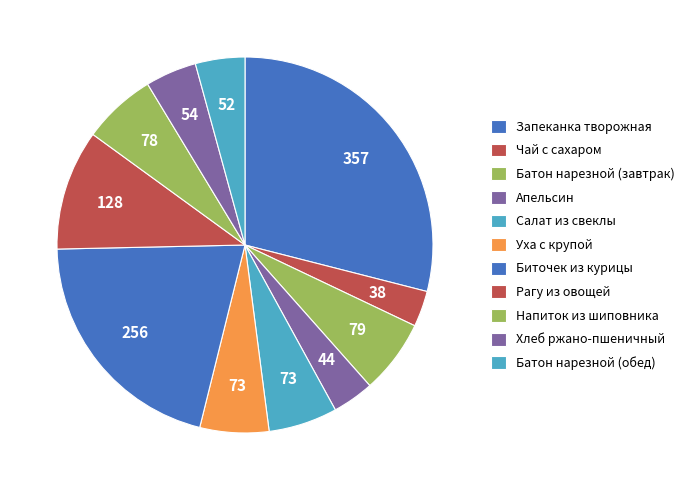

Count the number of slices in the pie.

11